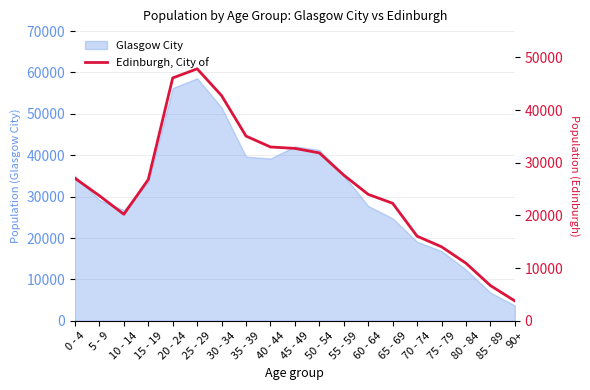

Where does the data first go above 26823?

0 - 4